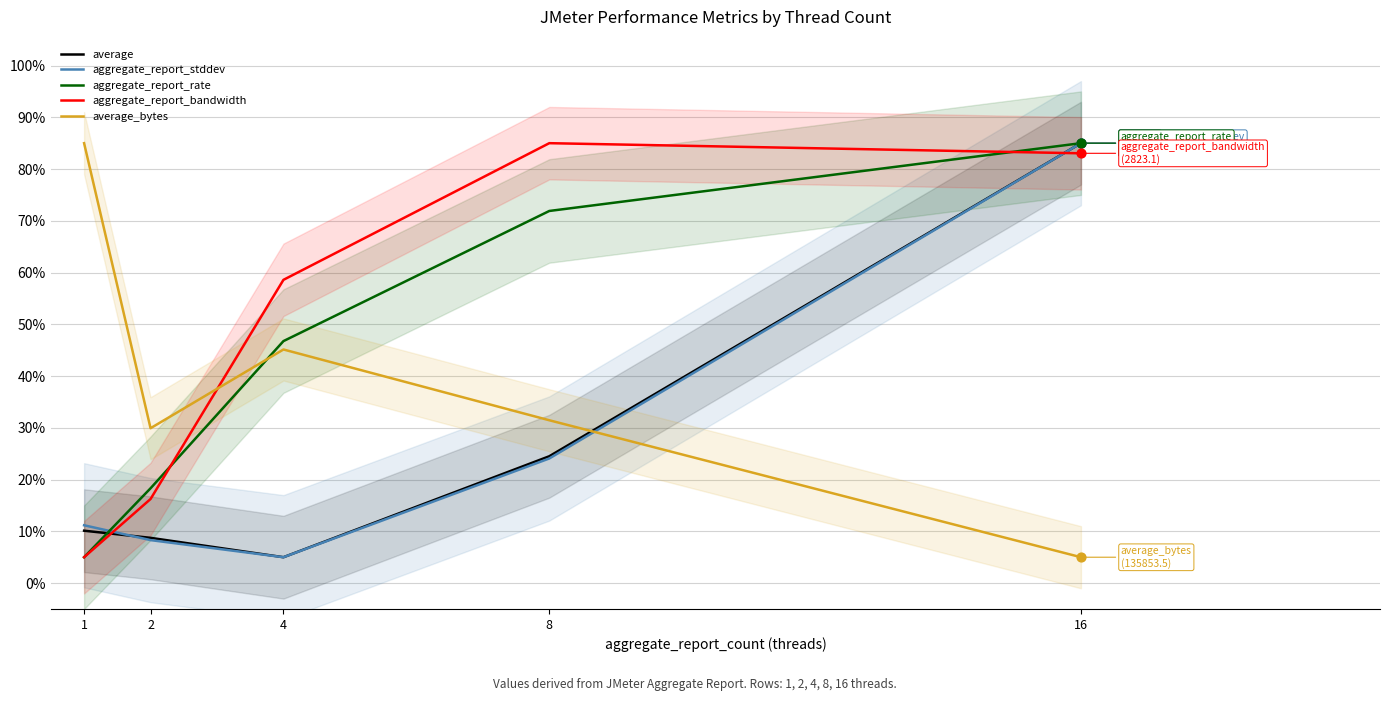

Which series contains the lowest Y value?

average